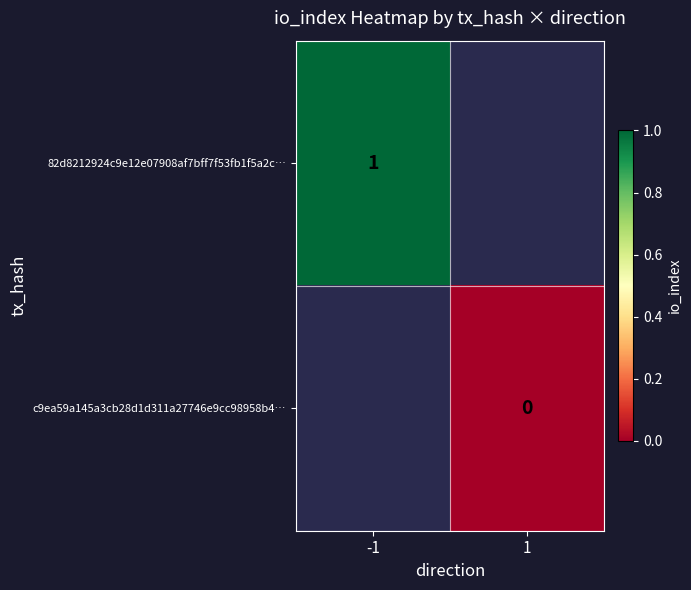

The value of 82d8212924c9e12e07908af7bff7f53fb1f5a2c… at -1 is 0. True or false?

False